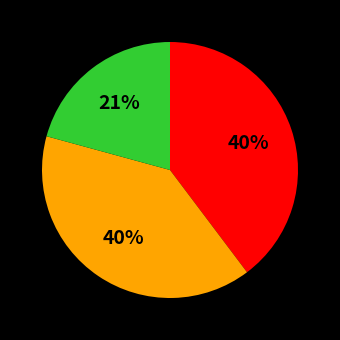

How many slices are in this pie chart?

3